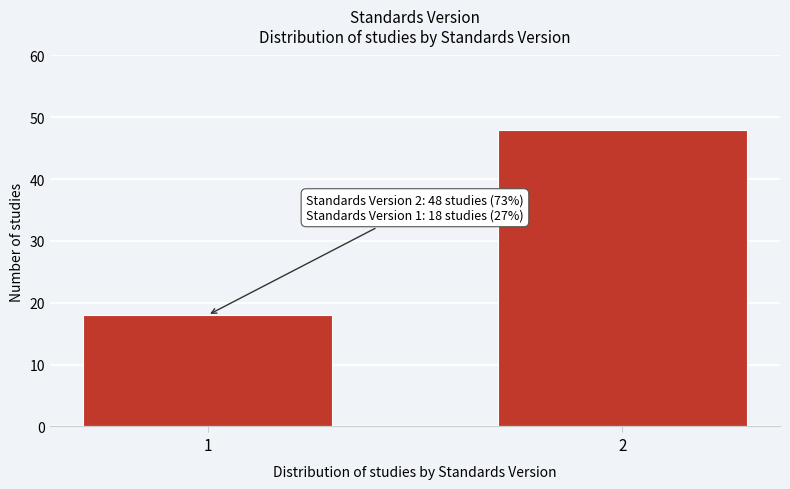

Reading right to left, transcribe all the data shown in this chart.

48	18